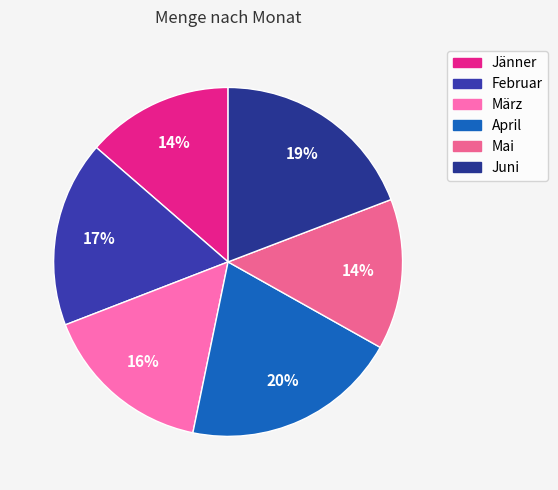

Approximately how many times larger is the value at Juni compared to Mai?

1.4